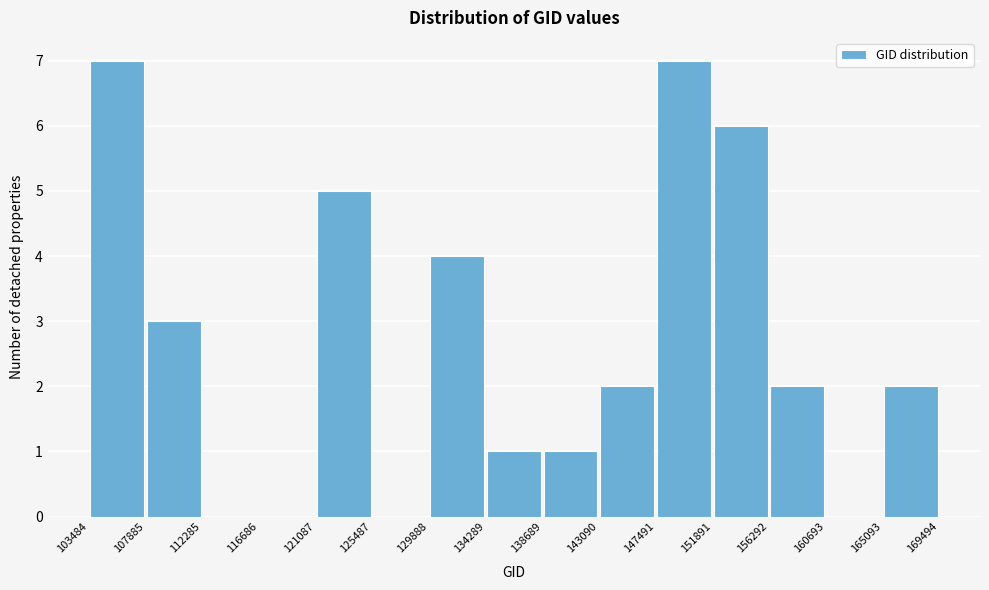

How tall is the bar that spans 143090 to 147491 on the x-axis? The values are not printed on the chart, so give them approximately, as read against the axis.

2